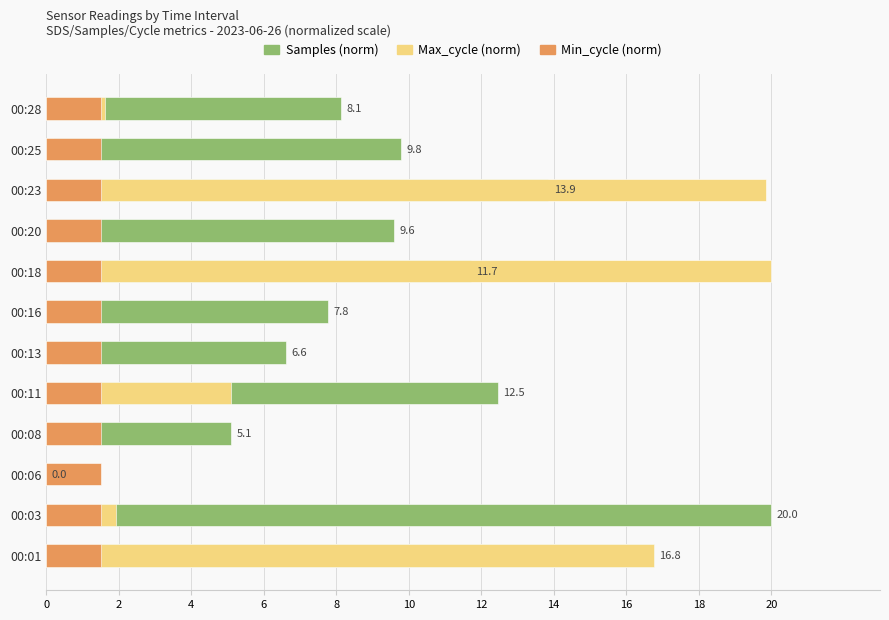

At which category is the sum across all series the highest?

18